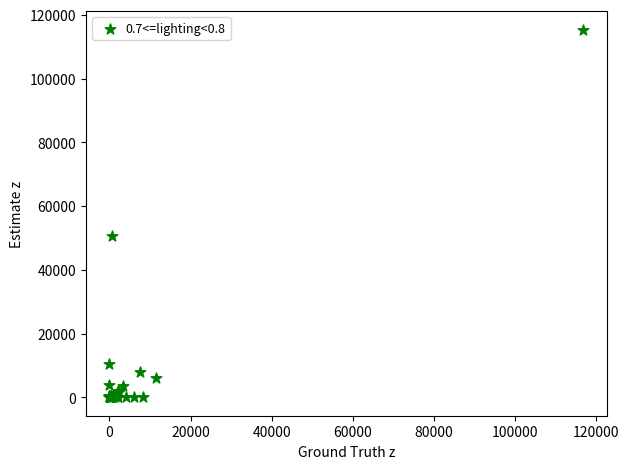

What Y value in the scatter plot is closest to 57679?

50568.8